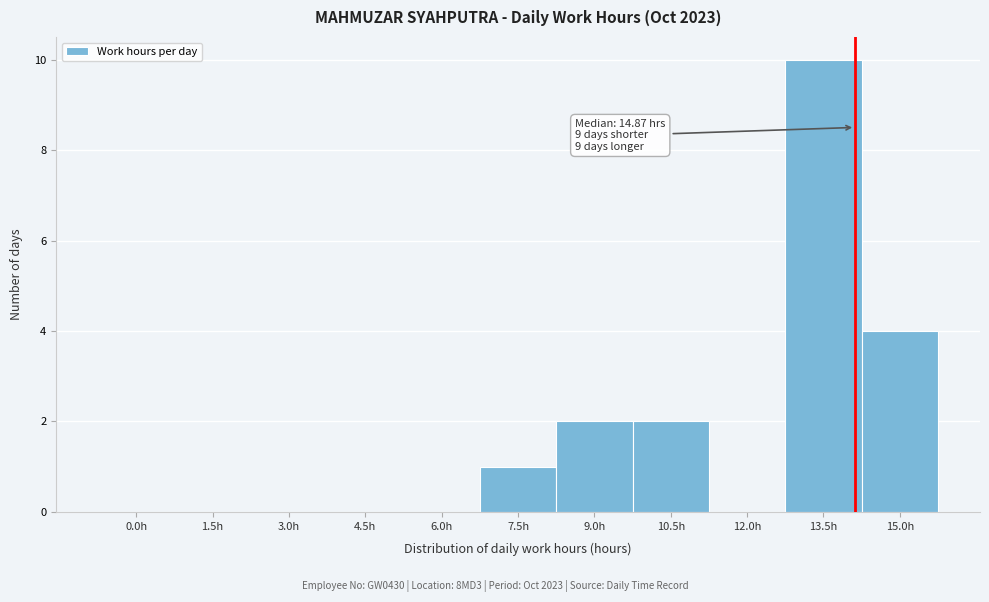

Reading left to right, transcribe all the data shown in this chart.

0.0h=0	1.5h=0	3.0h=0	4.5h=0	6.0h=0	7.5h=1	9.0h=2	10.5h=2	12.0h=0	13.5h=10	15.0h=4